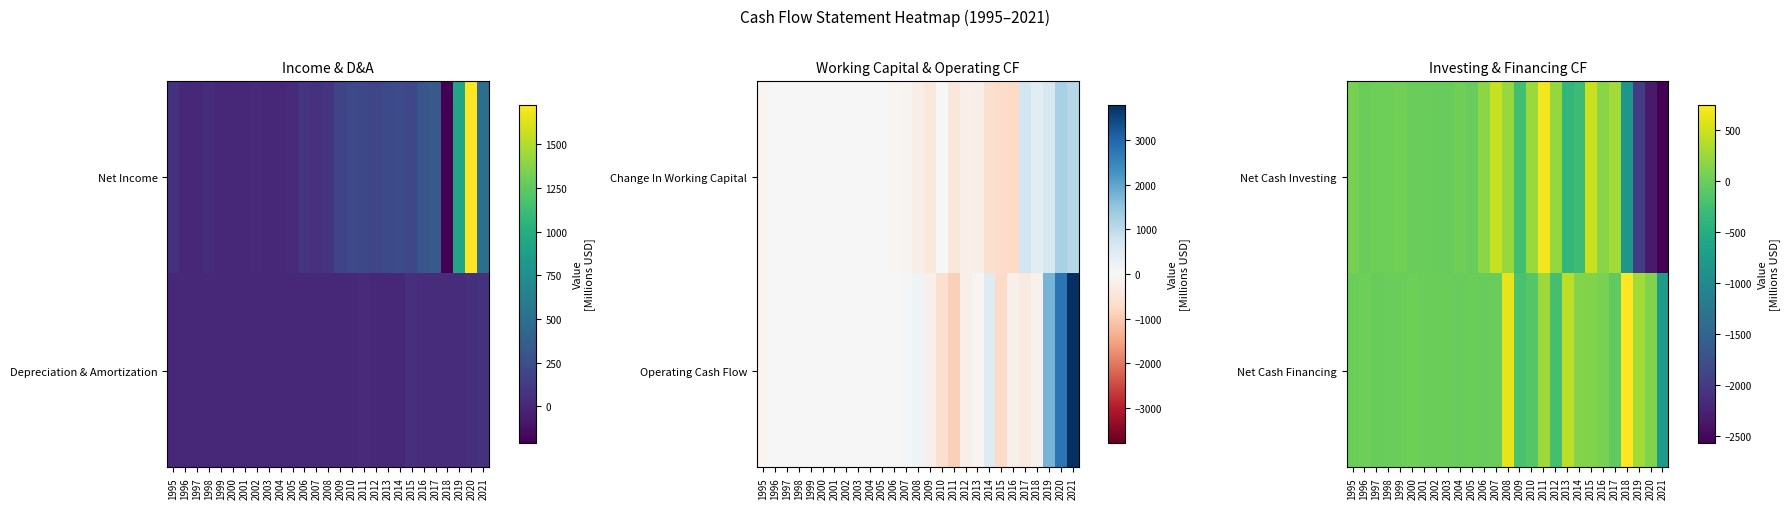

What is the sum of the Net Cash Financing values at 1998 and 2016?

77.7